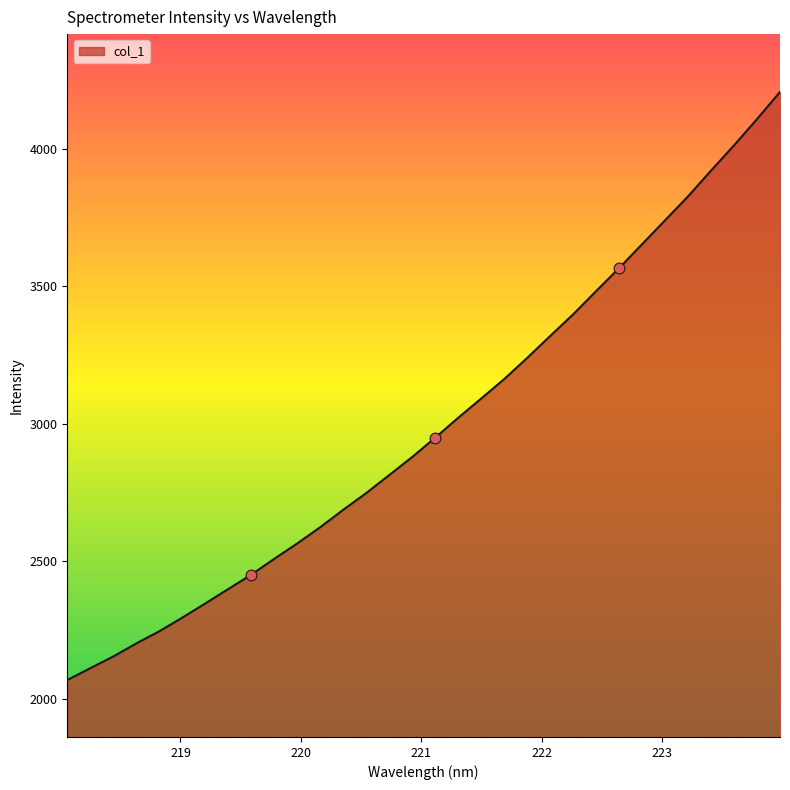

What is the maximum value shown in the chart?

4206.7